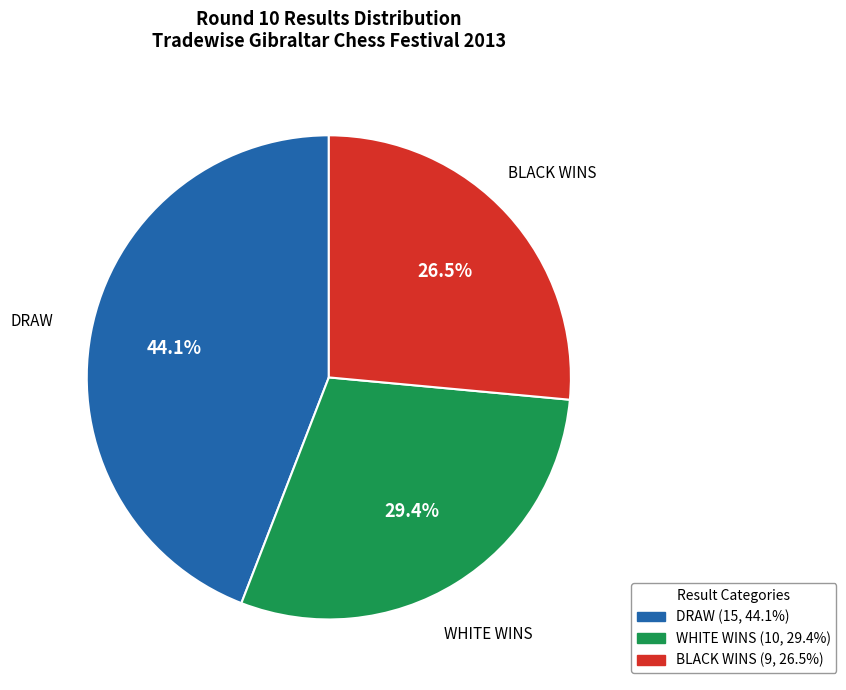

How many segments does this pie chart have?

3